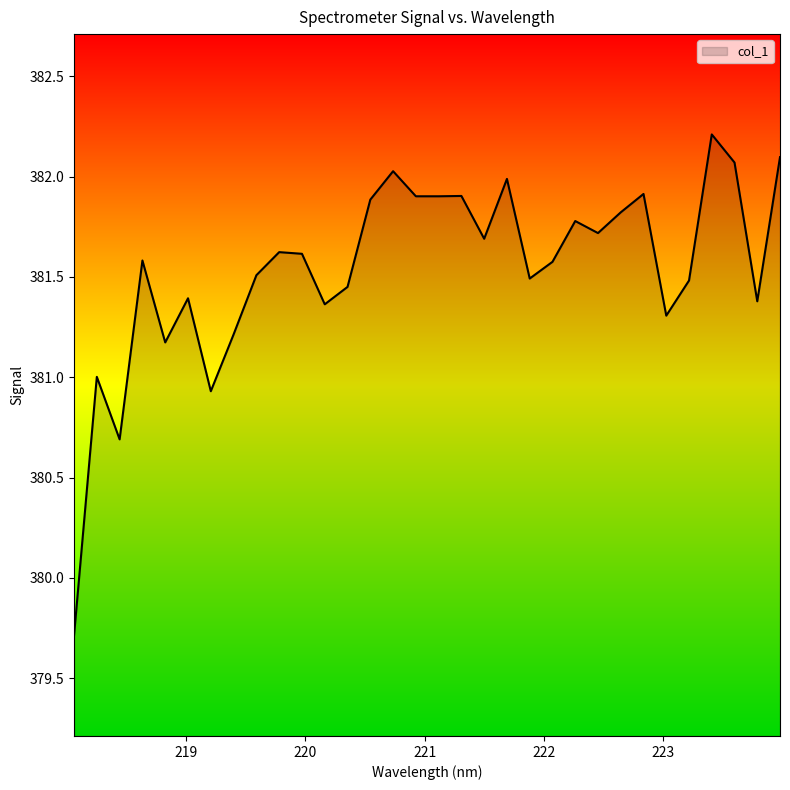

What is the greatest value displayed?

382.2